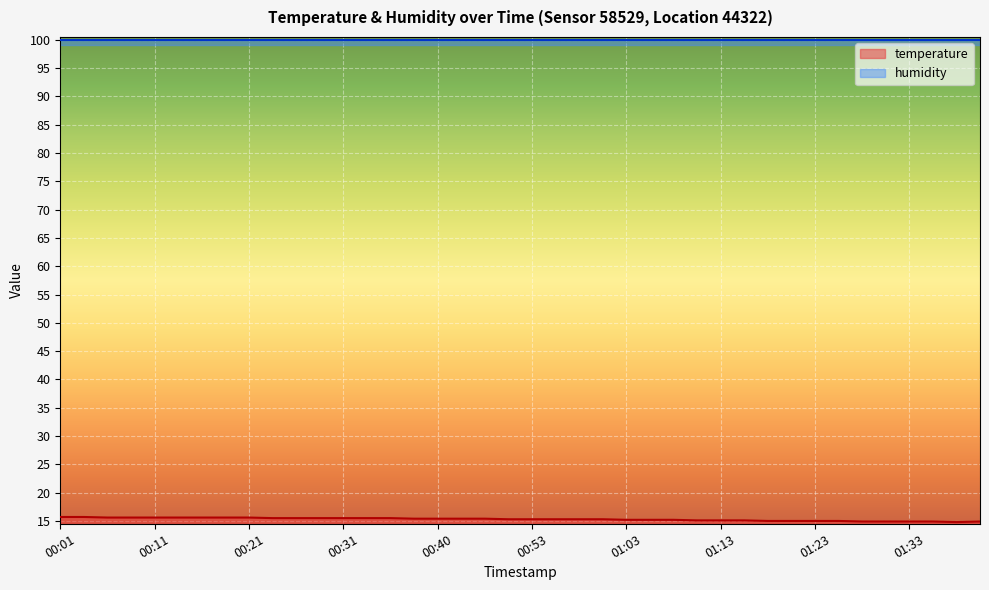

True or false: there are more than 0 points higher than both neighbors.

False